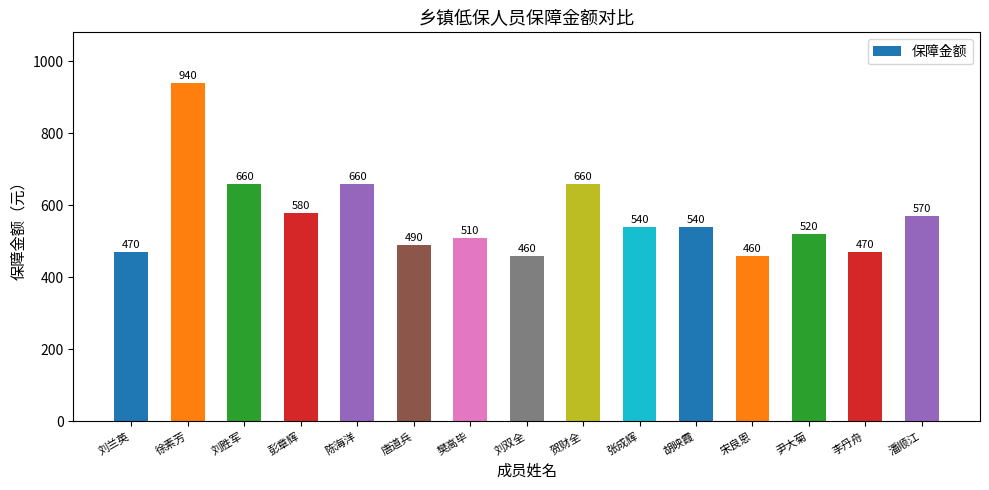

What is the difference between the maximum and minimum values?

480